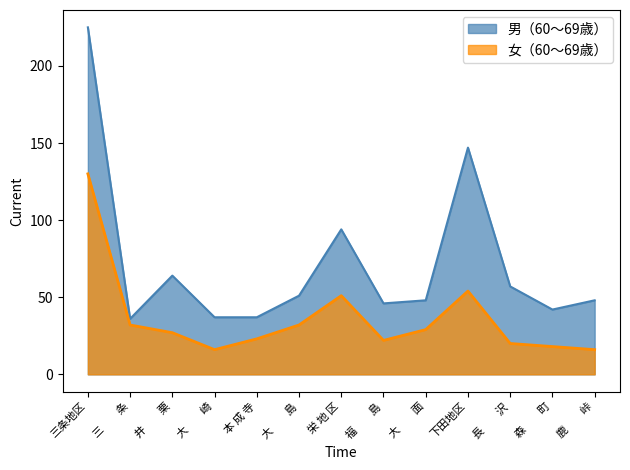

True or false: 男（60～69歳） and 女（60～69歳） cross at least once.

False